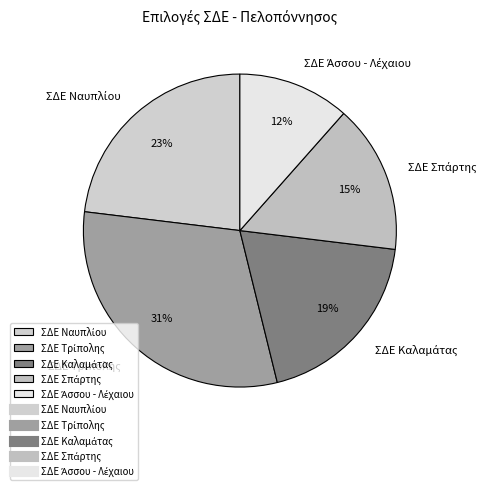

To the nearest percent, what is the difference between the largest and smallest slice percentages?

19%